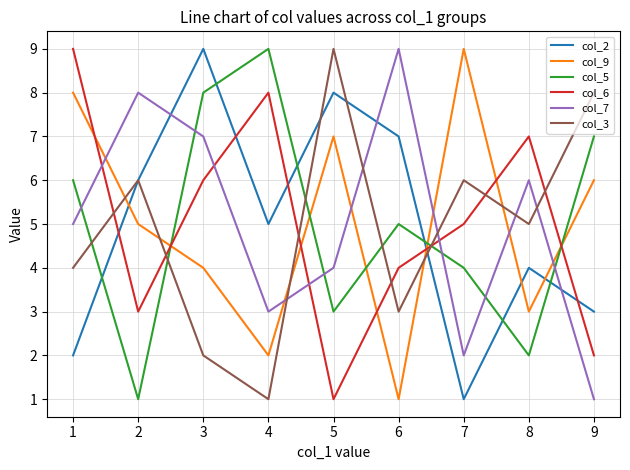

Count the number of data series in this chart.

6